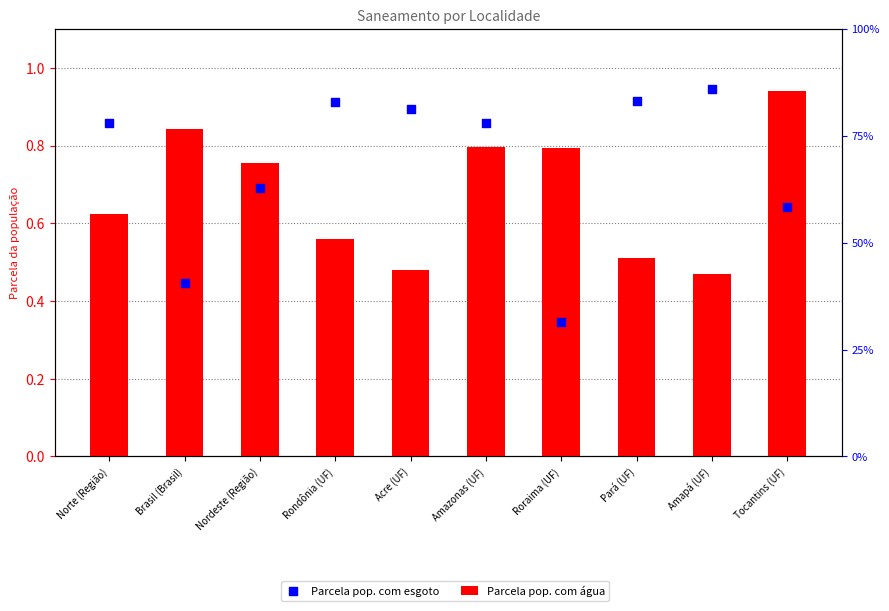

Which series has the widest spread of Y values?

Parcela pop. com esgoto